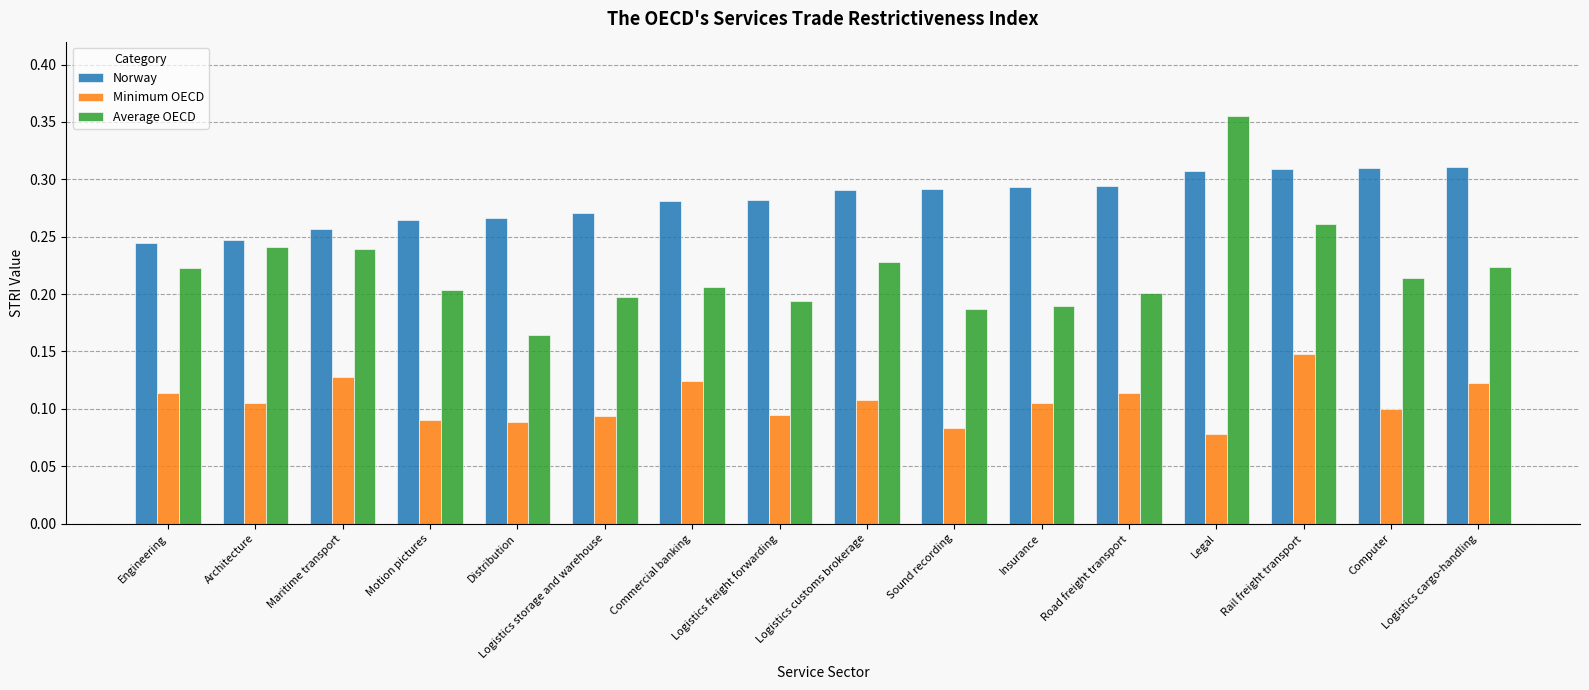

At how many categories does at least one series exceed 0?

16